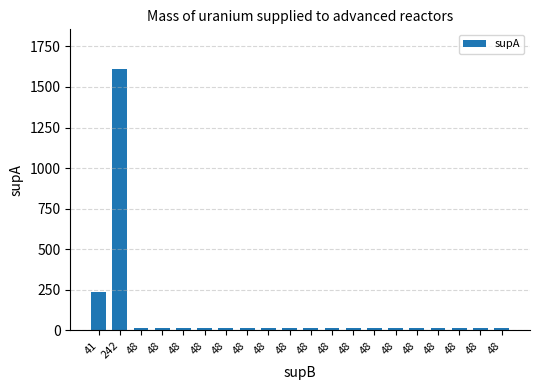

How many bars are there in total?

20